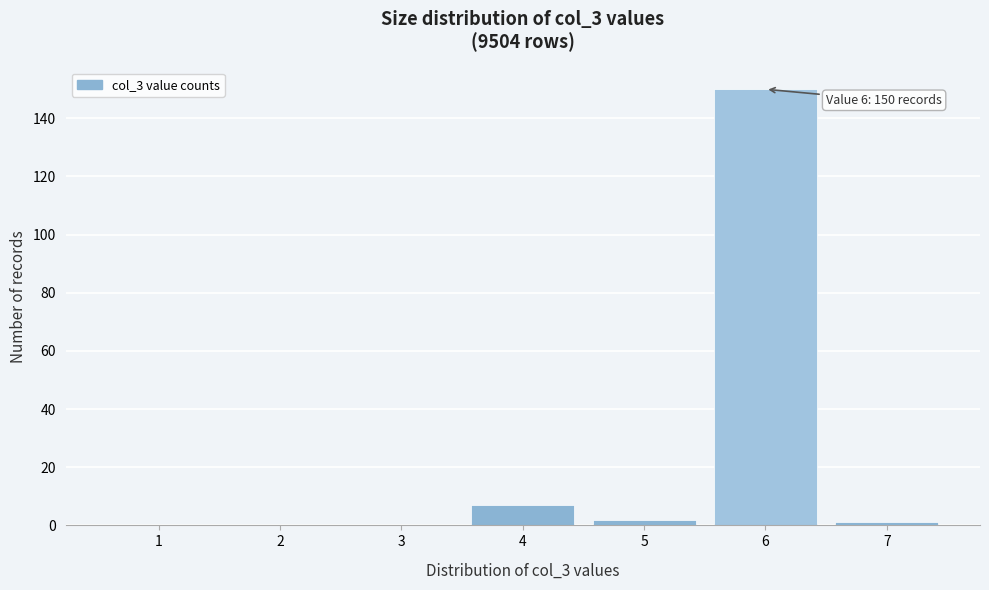

Reading right to left, list all the values displayed in this chart.

7=1	6=150	5=2	4=7	3=0	2=0	1=0